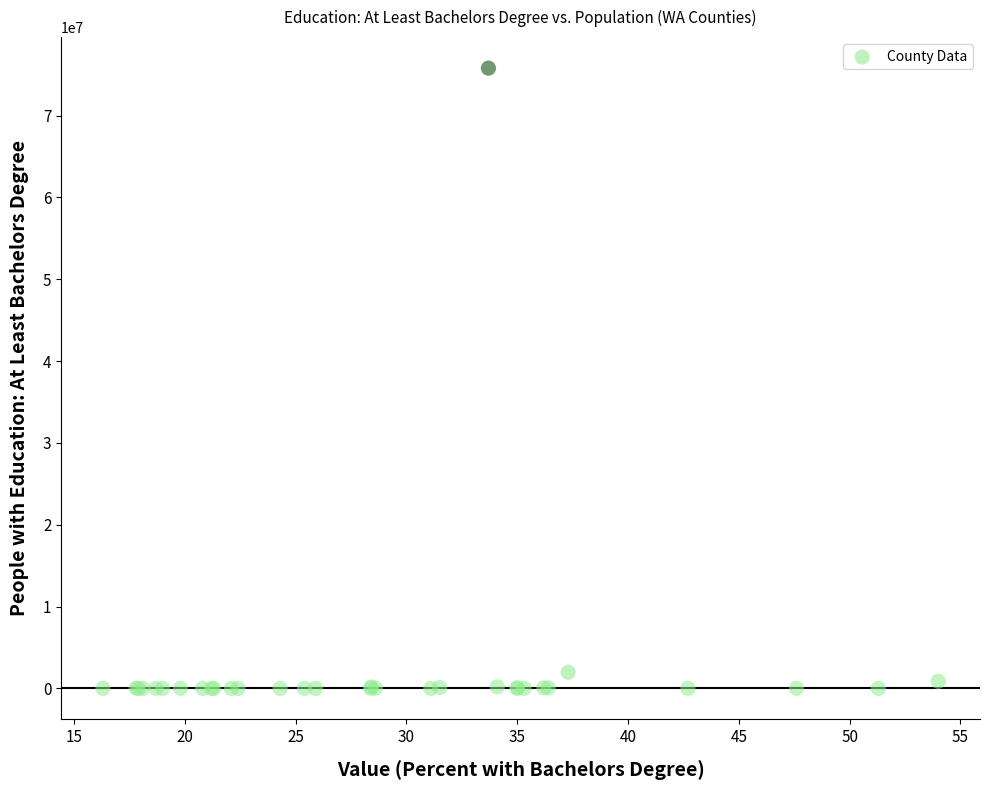

What Y value in the scatter plot is closest to 37904628?

1968008